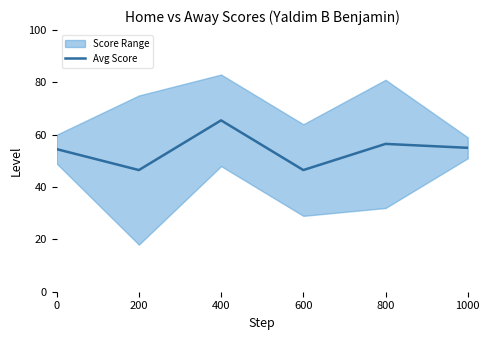

Which label corresponds to the largest value in the chart?

400